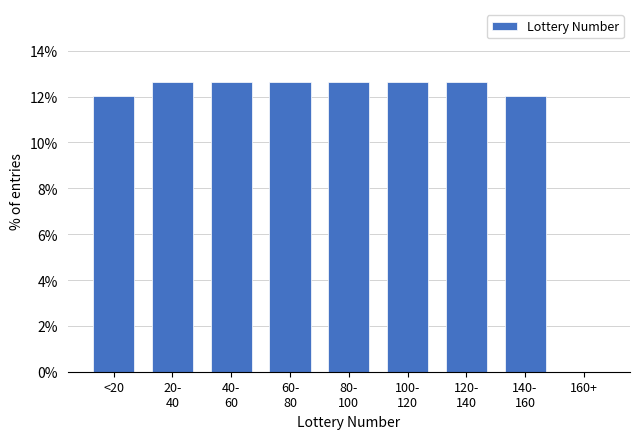

What is the greatest value displayed?

12.7